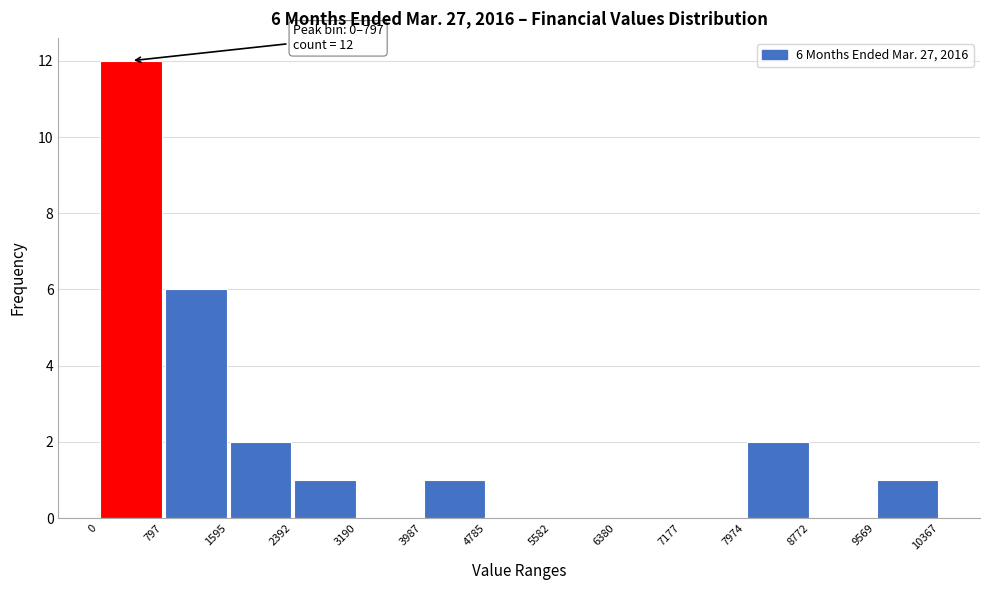

Over which range of the x-axis is the bar tallest?

0 to 797